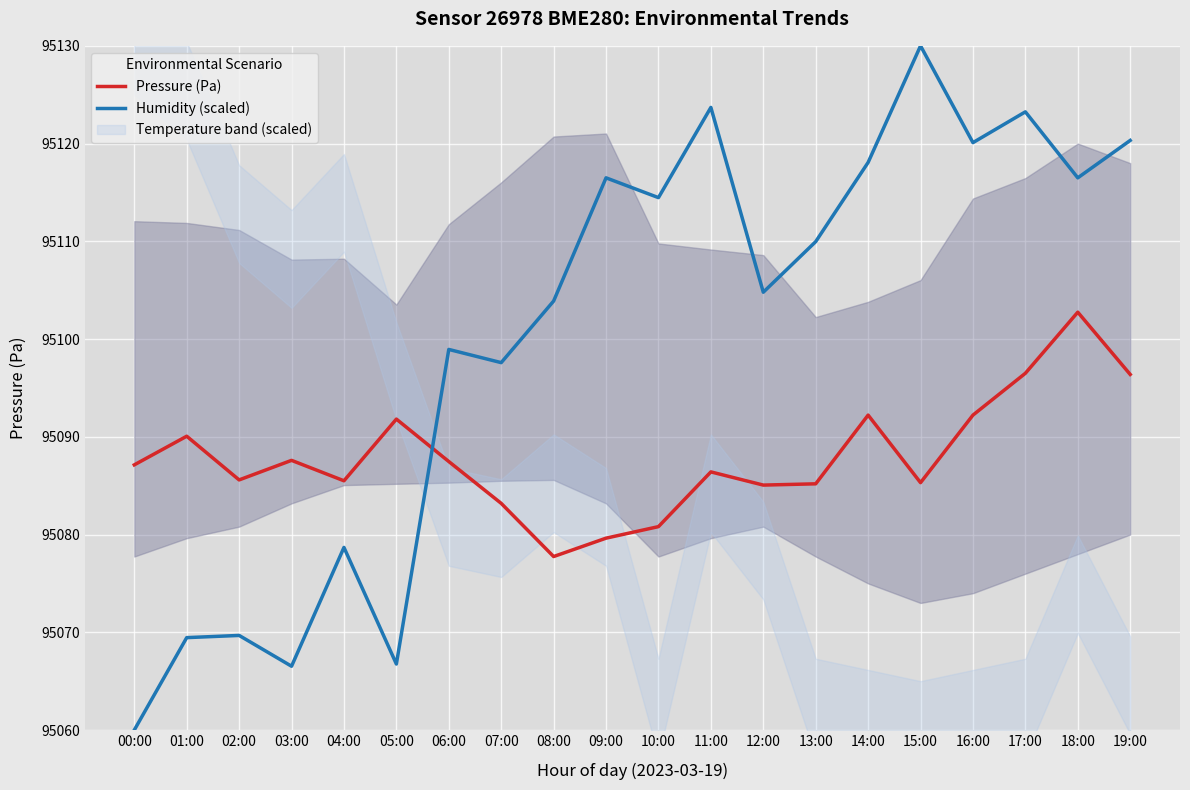

How many values in the Humidity (scaled) series are below 95109?

10